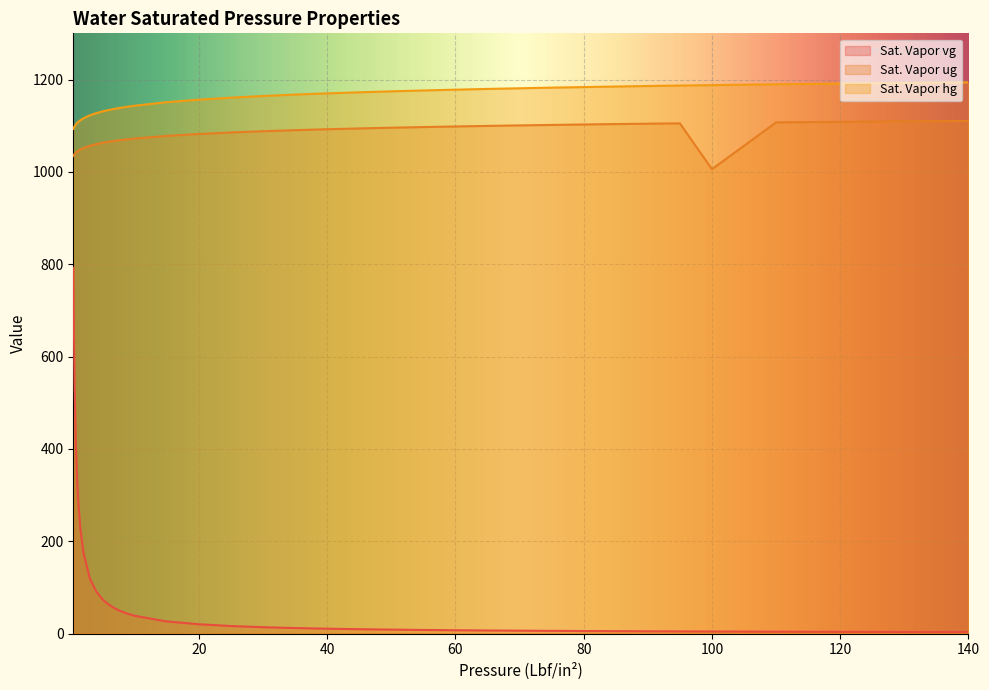

Rank the series at 0.6 from lowest to highest value.

Sat. Vapor vg, Sat. Vapor ug, Sat. Vapor hg